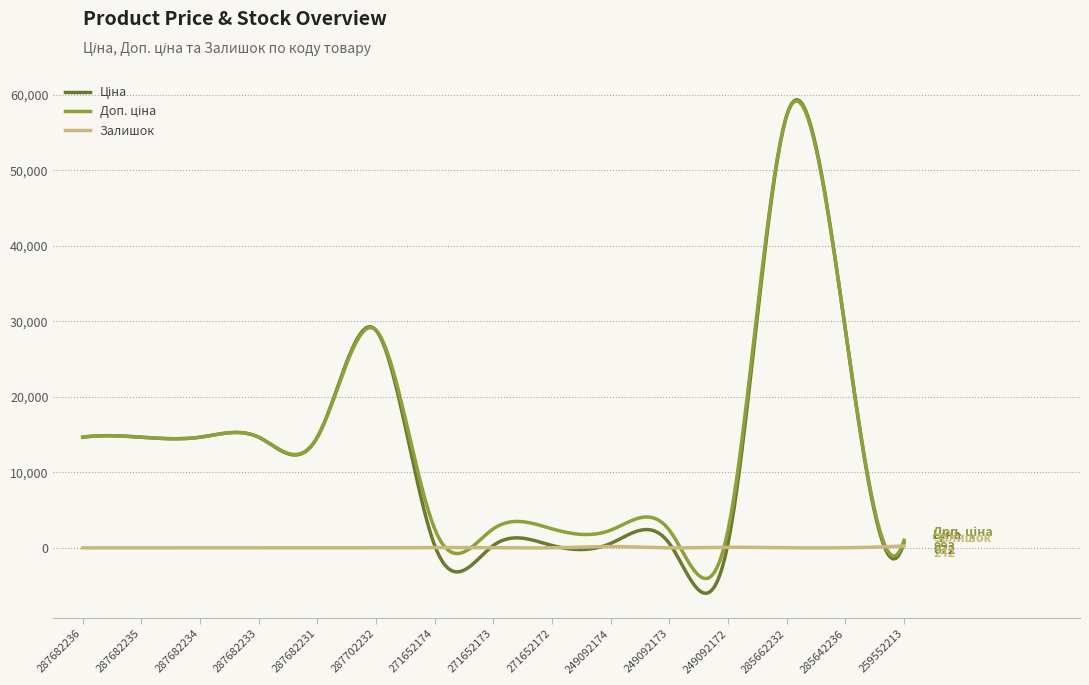

What is the maximum value shown in the chart?

59344.2